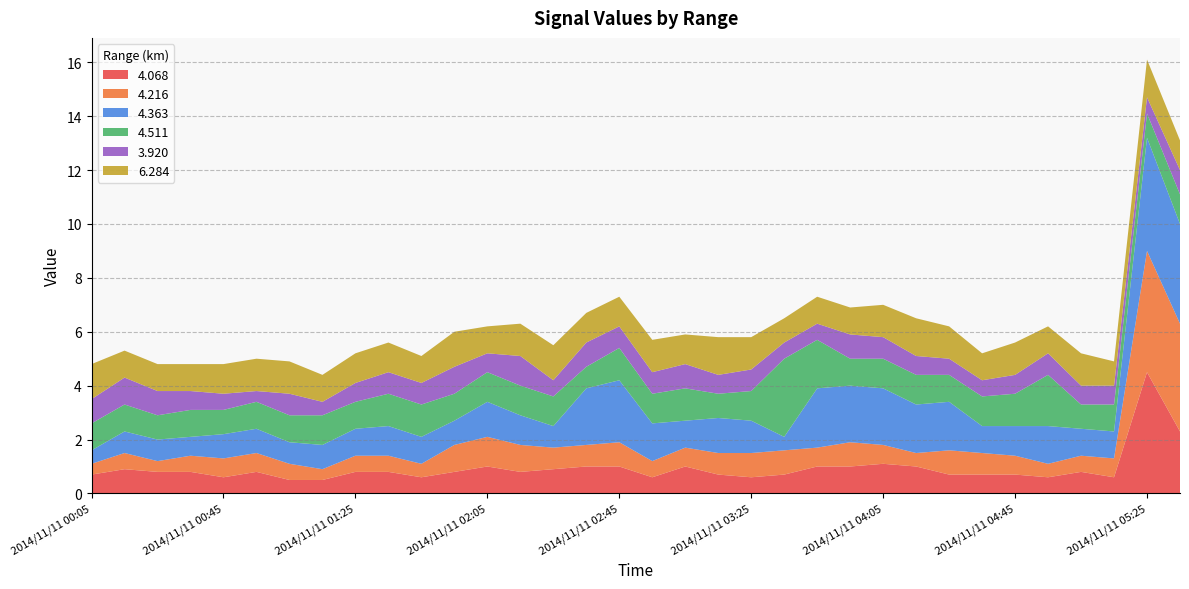

Reading left to right, list all the values displayed in this chart.

4.068: 2014/11/11 00:05=0.7	2014/11/11 00:15=0.9	2014/11/11 00:25=0.8	2014/11/11 00:35=0.8	2014/11/11 00:45=0.6	2014/11/11 00:55=0.8	2014/11/11 01:05=0.5	2014/11/11 01:15=0.5	2014/11/11 01:25=0.8	2014/11/11 01:35=0.8	2014/11/11 01:45=0.6	2014/11/11 01:55=0.8	2014/11/11 02:05=1.0	2014/11/11 02:15=0.8	2014/11/11 02:25=0.9	2014/11/11 02:35=1.0	2014/11/11 02:45=1.0	2014/11/11 02:55=0.6	2014/11/11 03:05=1.0	2014/11/11 03:15=0.7	2014/11/11 03:25=0.6	2014/11/11 03:35=0.7	2014/11/11 03:45=1.0	2014/11/11 03:55=1.0	2014/11/11 04:05=1.1	2014/11/11 04:15=1.0	2014/11/11 04:25=0.7	2014/11/11 04:35=0.7	2014/11/11 04:45=0.7	2014/11/11 04:55=0.6	2014/11/11 05:05=0.8	2014/11/11 05:15=0.6	2014/11/11 05:25=4.5	2014/11/11 05:35=2.3
4.216: 2014/11/11 00:05=0.4	2014/11/11 00:15=0.6	2014/11/11 00:25=0.4	2014/11/11 00:35=0.6	2014/11/11 00:45=0.7	2014/11/11 00:55=0.7	2014/11/11 01:05=0.6	2014/11/11 01:15=0.4	2014/11/11 01:25=0.6	2014/11/11 01:35=0.6	2014/11/11 01:45=0.5	2014/11/11 01:55=1.0	2014/11/11 02:05=1.1	2014/11/11 02:15=1.0	2014/11/11 02:25=0.8	2014/11/11 02:35=0.8	2014/11/11 02:45=0.9	2014/11/11 02:55=0.6	2014/11/11 03:05=0.7	2014/11/11 03:15=0.8	2014/11/11 03:25=0.9	2014/11/11 03:35=0.9	2014/11/11 03:45=0.7	2014/11/11 03:55=0.9	2014/11/11 04:05=0.7	2014/11/11 04:15=0.5	2014/11/11 04:25=0.9	2014/11/11 04:35=0.8	2014/11/11 04:45=0.7	2014/11/11 04:55=0.5	2014/11/11 05:05=0.6	2014/11/11 05:15=0.7	2014/11/11 05:25=4.5	2014/11/11 05:35=4.0
4.363: 2014/11/11 00:05=0.5	2014/11/11 00:15=0.8	2014/11/11 00:25=0.8	2014/11/11 00:35=0.7	2014/11/11 00:45=0.9	2014/11/11 00:55=0.9	2014/11/11 01:05=0.8	2014/11/11 01:15=0.9	2014/11/11 01:25=1.0	2014/11/11 01:35=1.1	2014/11/11 01:45=1.0	2014/11/11 01:55=0.9	2014/11/11 02:05=1.3	2014/11/11 02:15=1.1	2014/11/11 02:25=0.8	2014/11/11 02:35=2.1	2014/11/11 02:45=2.3	2014/11/11 02:55=1.4	2014/11/11 03:05=1.0	2014/11/11 03:15=1.3	2014/11/11 03:25=1.2	2014/11/11 03:35=0.5	2014/11/11 03:45=2.2	2014/11/11 03:55=2.1	2014/11/11 04:05=2.1	2014/11/11 04:15=1.8	2014/11/11 04:25=1.8	2014/11/11 04:35=1.0	2014/11/11 04:45=1.1	2014/11/11 04:55=1.4	2014/11/11 05:05=1.0	2014/11/11 05:15=1.0	2014/11/11 05:25=4.2	2014/11/11 05:35=3.7
4.511: 2014/11/11 00:05=1.0	2014/11/11 00:15=1.0	2014/11/11 00:25=0.9	2014/11/11 00:35=1.0	2014/11/11 00:45=0.9	2014/11/11 00:55=1.0	2014/11/11 01:05=1.0	2014/11/11 01:15=1.1	2014/11/11 01:25=1.0	2014/11/11 01:35=1.2	2014/11/11 01:45=1.2	2014/11/11 01:55=1.0	2014/11/11 02:05=1.1	2014/11/11 02:15=1.1	2014/11/11 02:25=1.1	2014/11/11 02:35=0.8	2014/11/11 02:45=1.2	2014/11/11 02:55=1.1	2014/11/11 03:05=1.2	2014/11/11 03:15=0.9	2014/11/11 03:25=1.1	2014/11/11 03:35=2.9	2014/11/11 03:45=1.8	2014/11/11 03:55=1.0	2014/11/11 04:05=1.1	2014/11/11 04:15=1.1	2014/11/11 04:25=1.0	2014/11/11 04:35=1.1	2014/11/11 04:45=1.2	2014/11/11 04:55=1.9	2014/11/11 05:05=0.9	2014/11/11 05:15=1.0	2014/11/11 05:25=0.9	2014/11/11 05:35=1.1
3.920: 2014/11/11 00:05=0.9	2014/11/11 00:15=1.0	2014/11/11 00:25=0.9	2014/11/11 00:35=0.7	2014/11/11 00:45=0.6	2014/11/11 00:55=0.4	2014/11/11 01:05=0.8	2014/11/11 01:15=0.5	2014/11/11 01:25=0.7	2014/11/11 01:35=0.8	2014/11/11 01:45=0.8	2014/11/11 01:55=1.0	2014/11/11 02:05=0.7	2014/11/11 02:15=1.1	2014/11/11 02:25=0.6	2014/11/11 02:35=0.9	2014/11/11 02:45=0.8	2014/11/11 02:55=0.8	2014/11/11 03:05=0.9	2014/11/11 03:15=0.7	2014/11/11 03:25=0.8	2014/11/11 03:35=0.6	2014/11/11 03:45=0.6	2014/11/11 03:55=0.9	2014/11/11 04:05=0.8	2014/11/11 04:15=0.7	2014/11/11 04:25=0.6	2014/11/11 04:35=0.6	2014/11/11 04:45=0.7	2014/11/11 04:55=0.8	2014/11/11 05:05=0.7	2014/11/11 05:15=0.7	2014/11/11 05:25=0.6	2014/11/11 05:35=0.9
6.284: 2014/11/11 00:05=1.3	2014/11/11 00:15=1.0	2014/11/11 00:25=1.0	2014/11/11 00:35=1.0	2014/11/11 00:45=1.1	2014/11/11 00:55=1.2	2014/11/11 01:05=1.2	2014/11/11 01:15=1.0	2014/11/11 01:25=1.1	2014/11/11 01:35=1.1	2014/11/11 01:45=1.0	2014/11/11 01:55=1.3	2014/11/11 02:05=1.0	2014/11/11 02:15=1.2	2014/11/11 02:25=1.3	2014/11/11 02:35=1.1	2014/11/11 02:45=1.1	2014/11/11 02:55=1.2	2014/11/11 03:05=1.1	2014/11/11 03:15=1.4	2014/11/11 03:25=1.2	2014/11/11 03:35=0.9	2014/11/11 03:45=1.0	2014/11/11 03:55=1.0	2014/11/11 04:05=1.2	2014/11/11 04:15=1.4	2014/11/11 04:25=1.2	2014/11/11 04:35=1.0	2014/11/11 04:45=1.2	2014/11/11 04:55=1.0	2014/11/11 05:05=1.2	2014/11/11 05:15=0.9	2014/11/11 05:25=1.4	2014/11/11 05:35=1.1